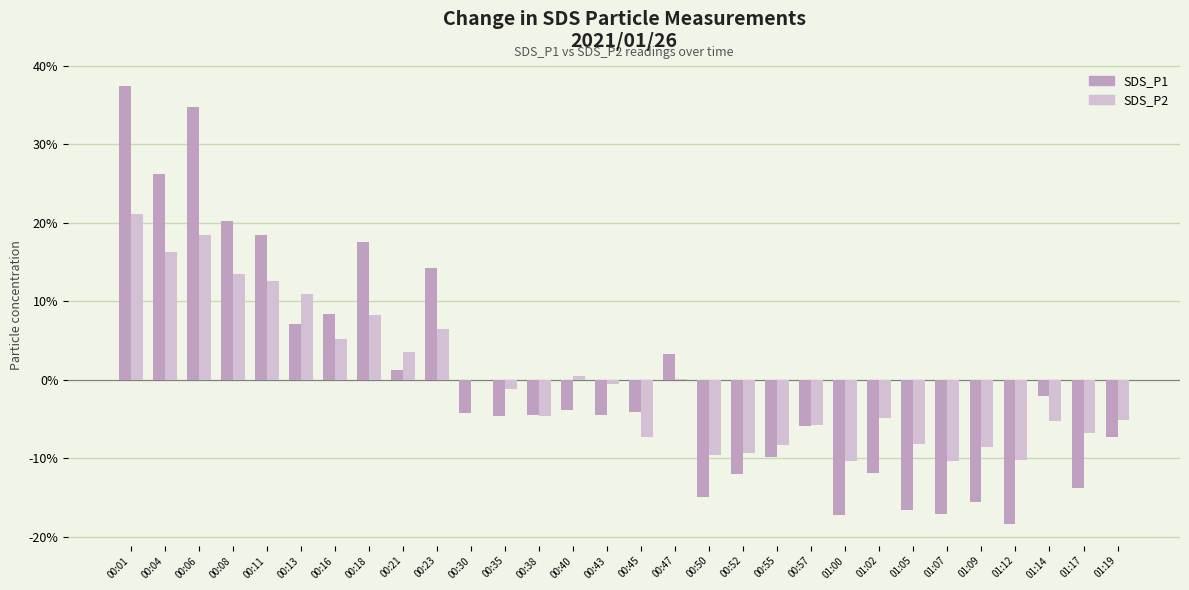

Is the value of SDS_P1 at 01:14 greater than the value of SDS_P2 at 00:35?

No